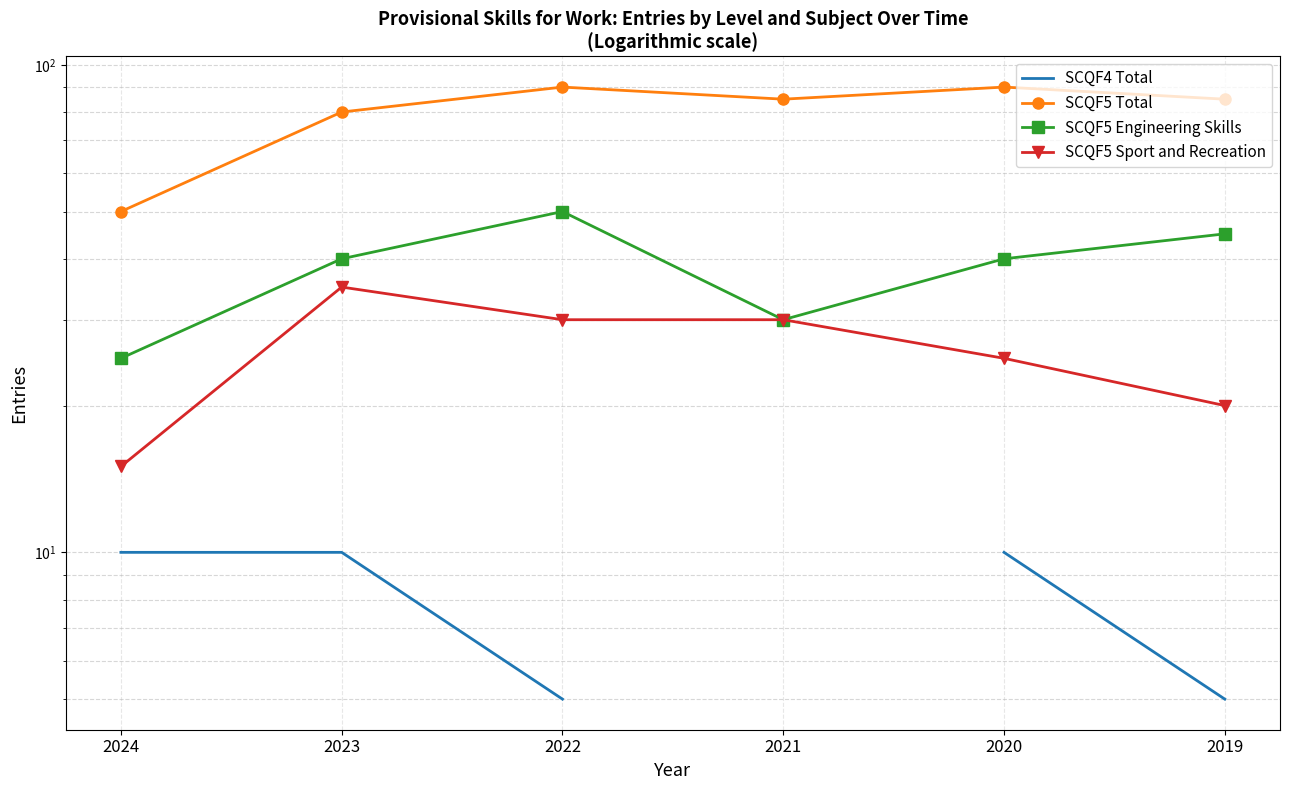

How many SCQF5 Engineering Skills values are between 30 and 45?

4